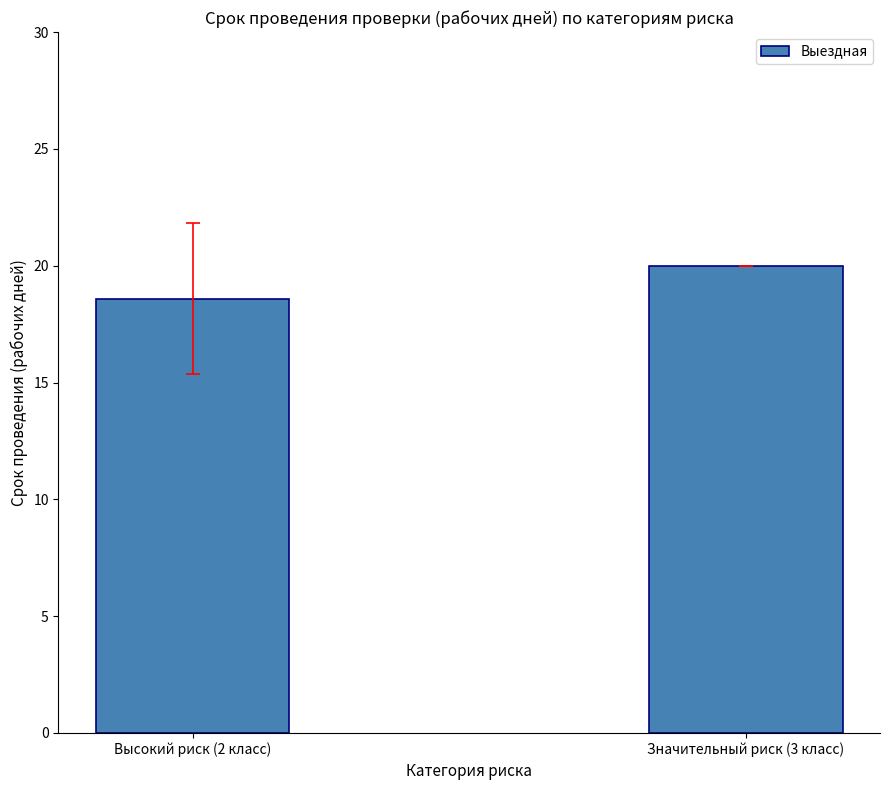

At which category does the chart reach its minimum across all series?

Высокий риск (2 класс)